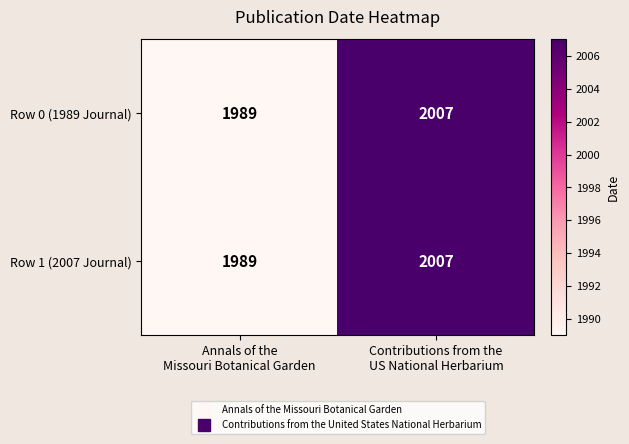

What is the difference between the maximum and minimum values in the Row 1 (2007 Journal) series?

18